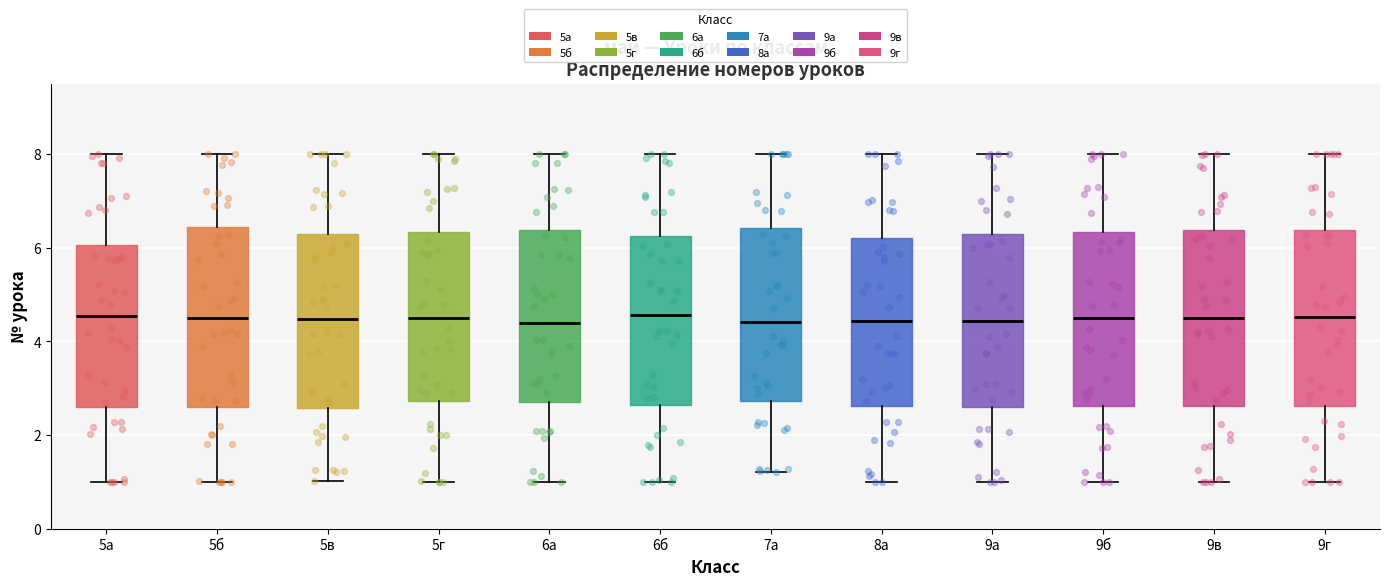

Where is the lower edge of the box for 6б on the y-axis? The values are not printed on the chart, so give them approximately, as read against the axis.

2.6